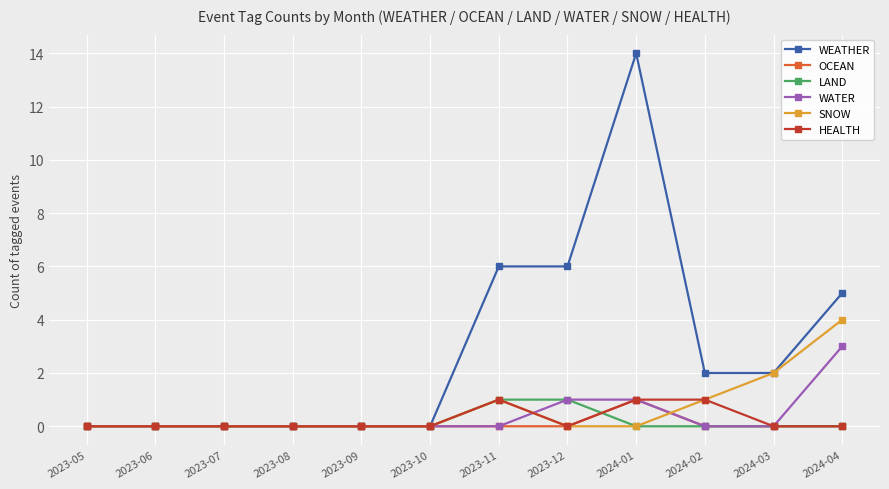

At which label does WATER reach its peak?

2024-04